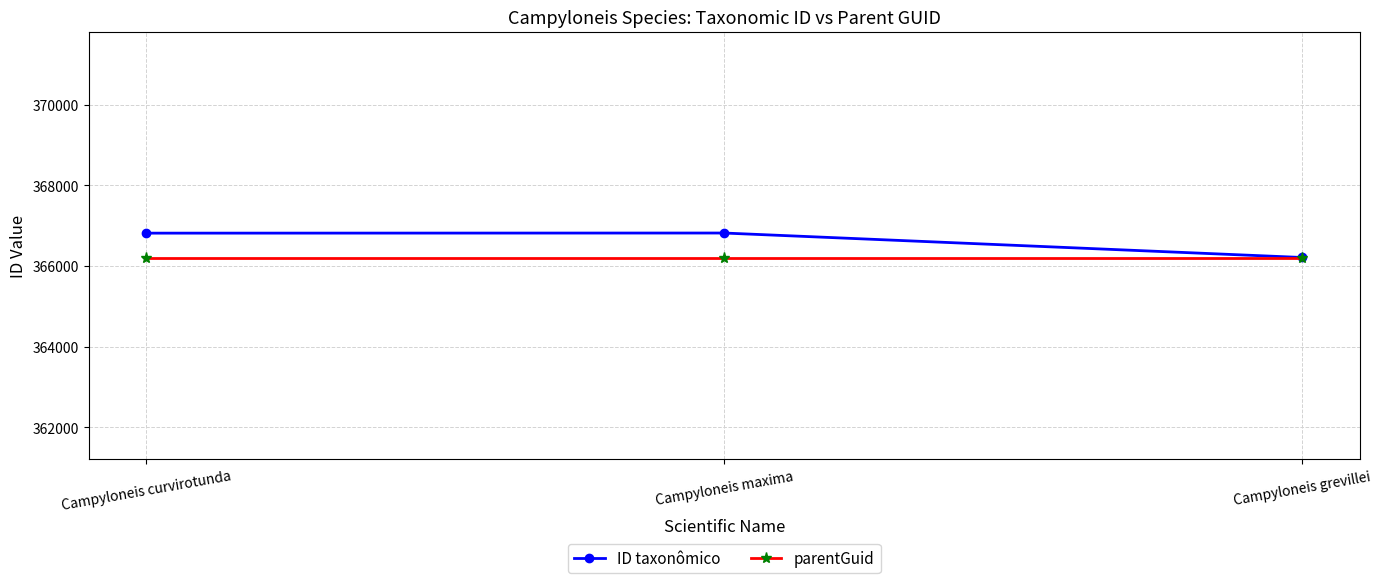

What is the maximum value shown in the chart?

366819